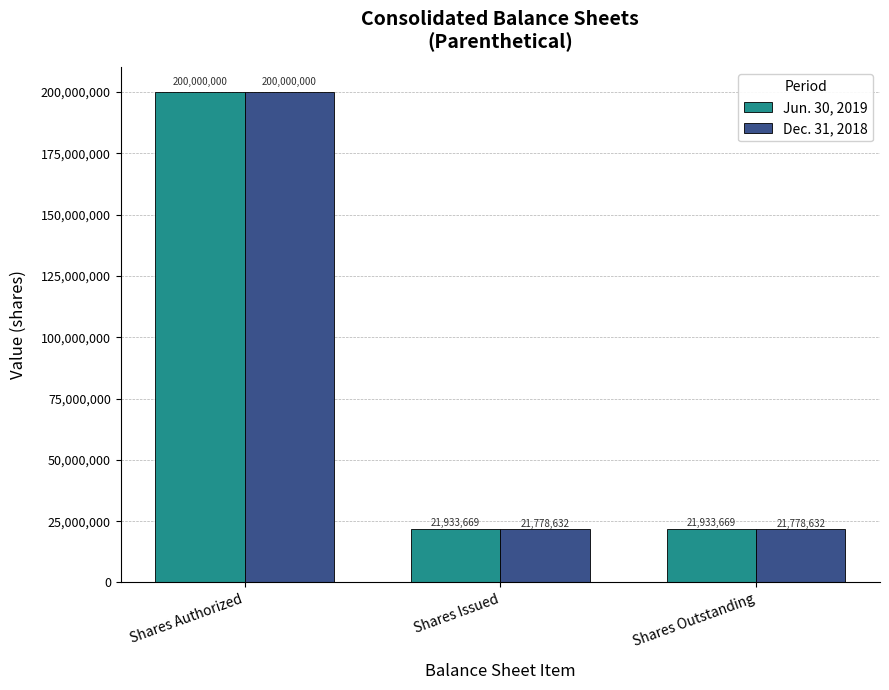

List the series in order of their overall mean, lowest first.

Dec. 31, 2018, Jun. 30, 2019